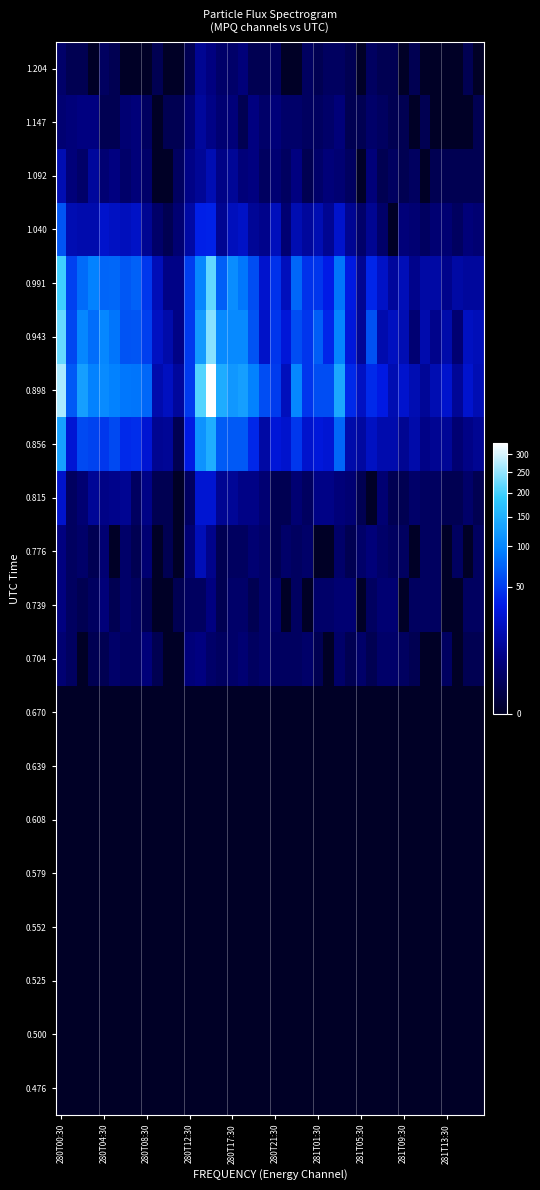

What is the maximum value shown in the chart?

333